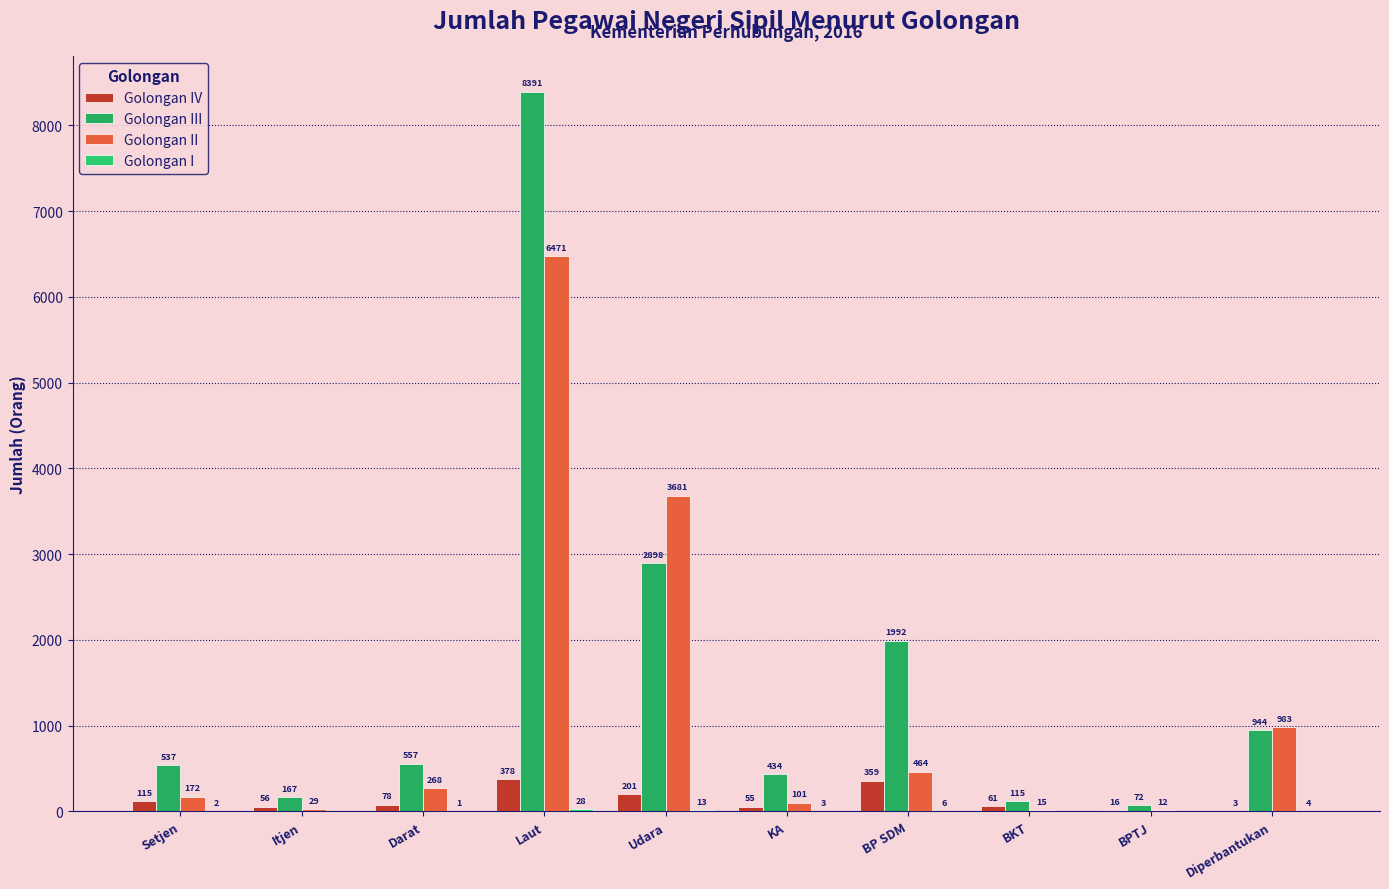

Are the bars horizontal?

No